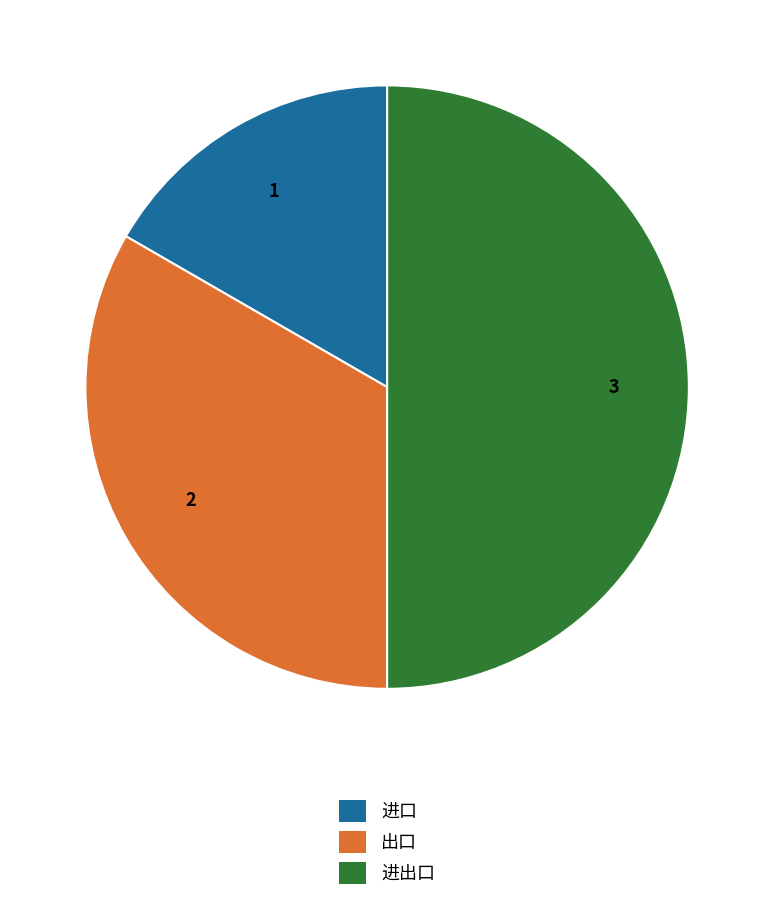

Which slice is the smallest?

进口